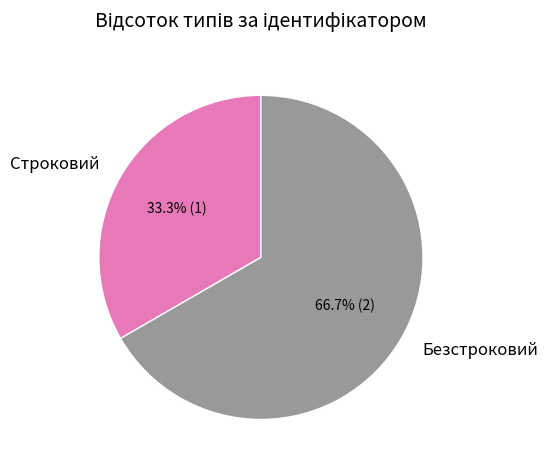

What percentage is NOT represented by Строковий?

66.7%